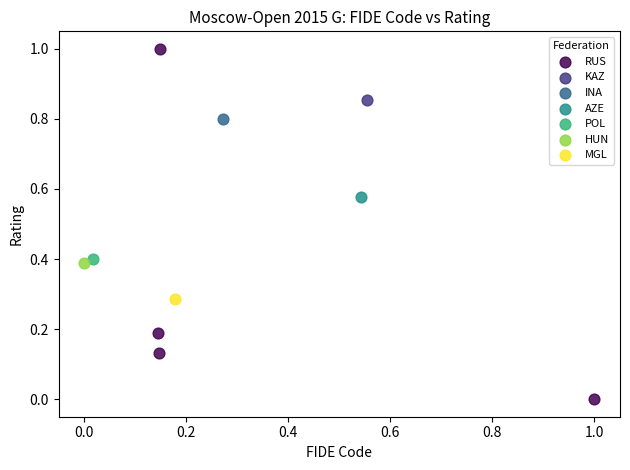

What are all the series names shown in the legend?

RUS, KAZ, INA, AZE, POL, HUN, MGL